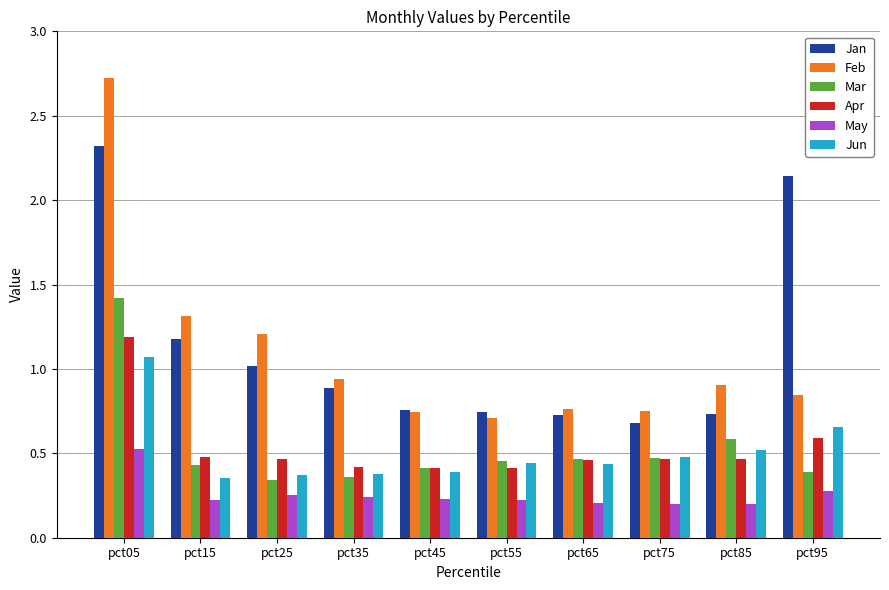

What is the highest value of the Apr series?

1.2